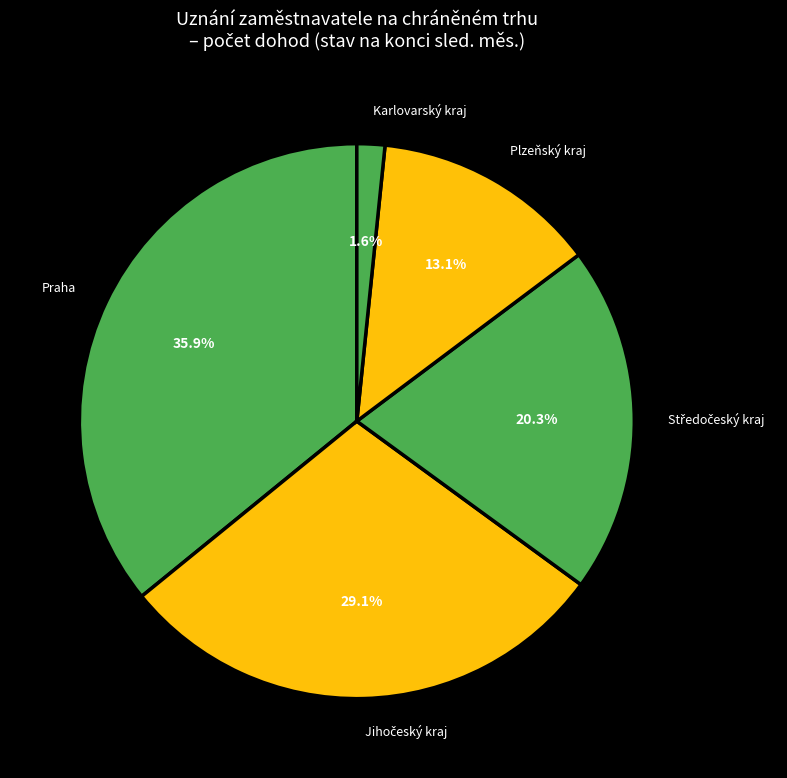

To the nearest percent, what is the difference between the largest and smallest slice percentages?

34%